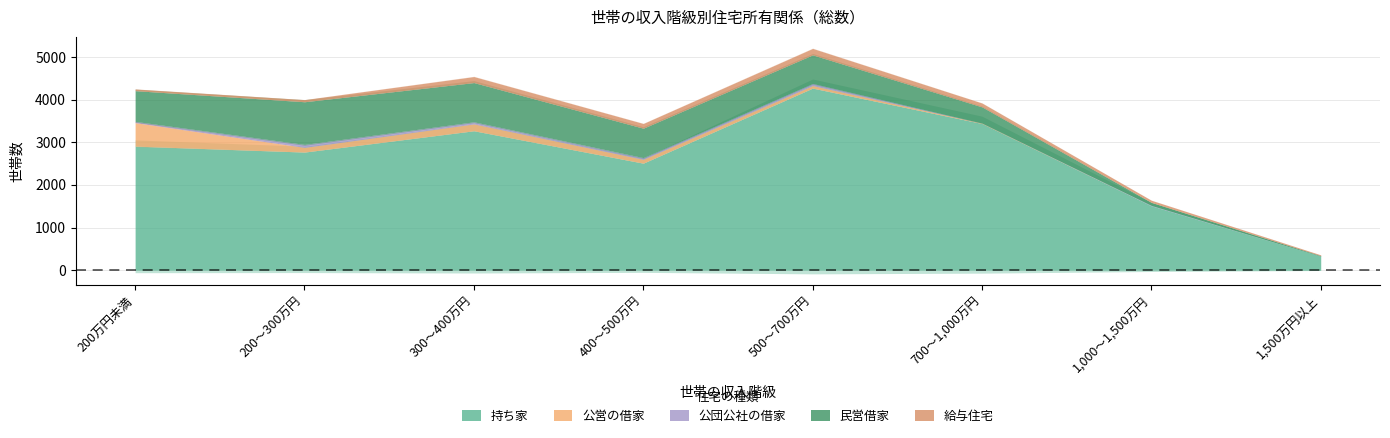

Which has a higher value, 1,000～1,500万円 or 200万円未満?

200万円未満